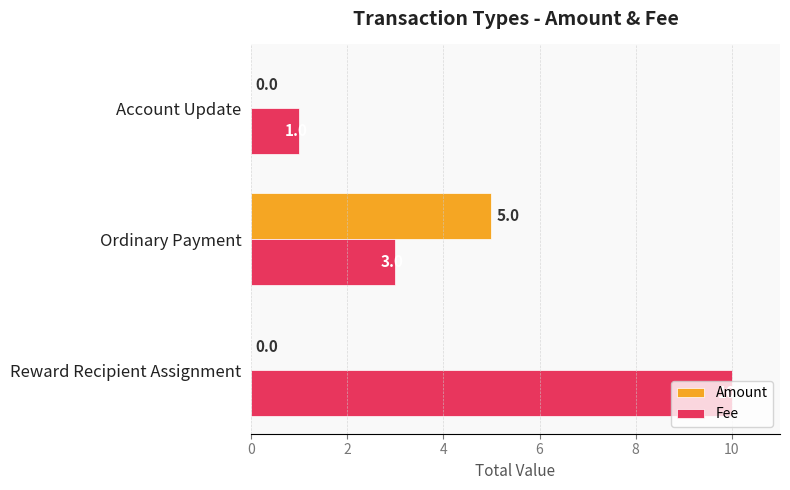

What is the sum of all Amount values?

5